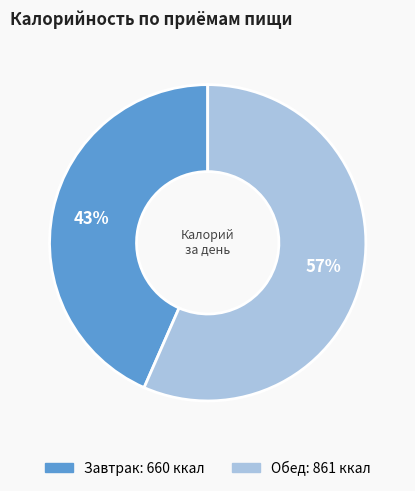

How many segments does this pie chart have?

2